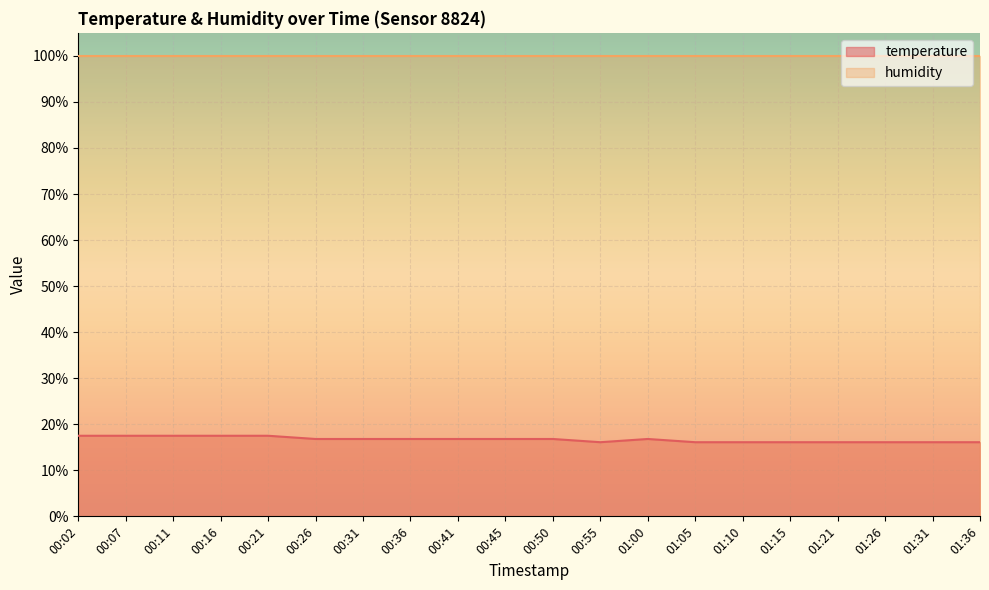

What is the label of the 17th point from the left?

01:21